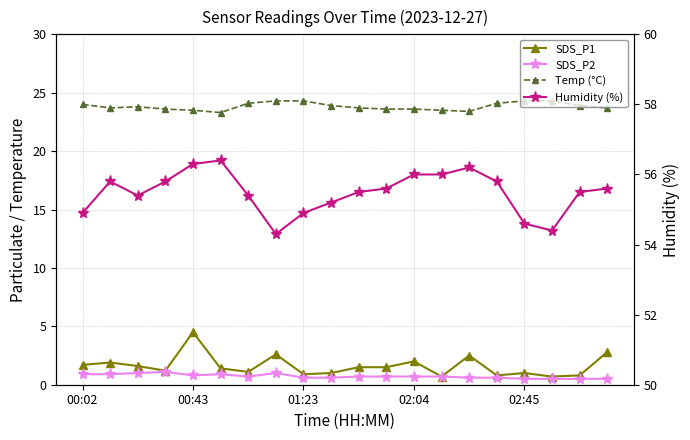

Count the Temp (°C) values in the range 23 to 24.

14